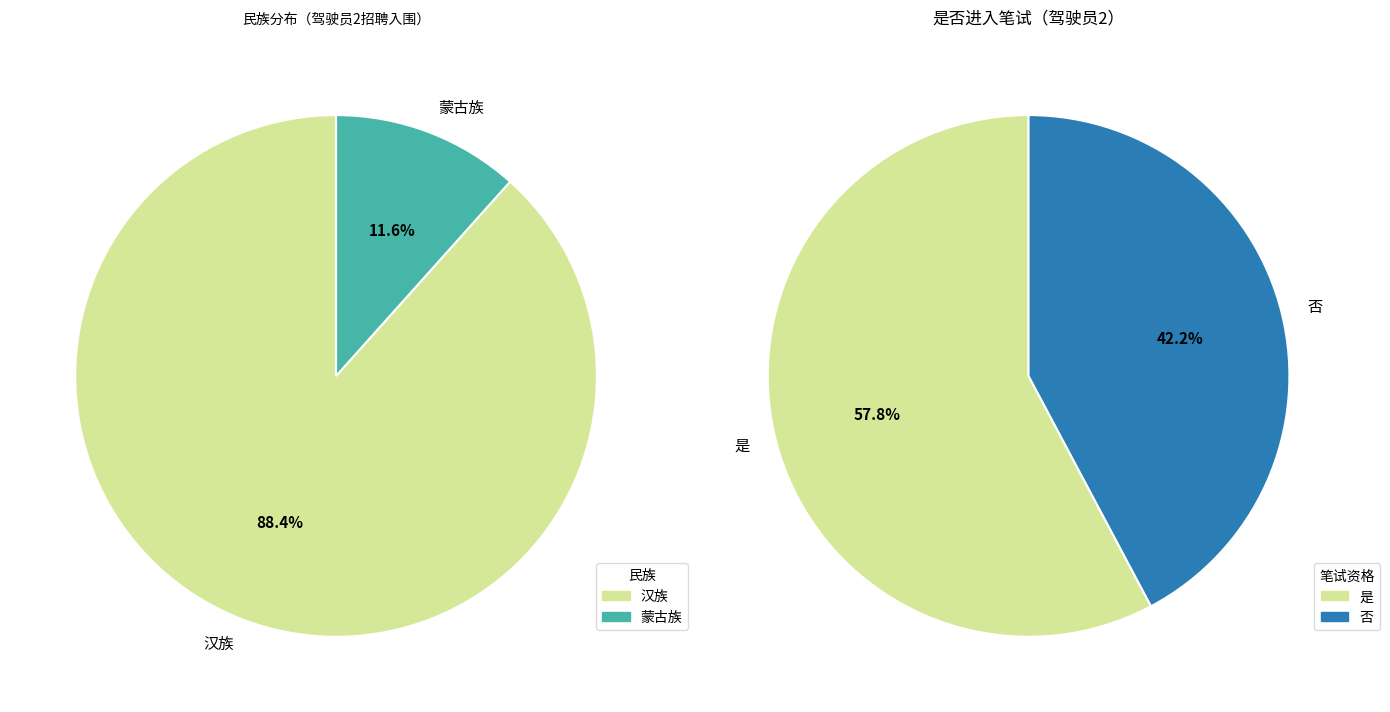

What is the total percentage of 汉族 and 蒙古族?

100.0%